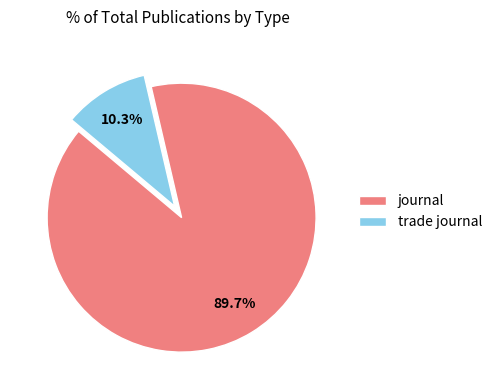

How much of the chart is everything except journal?

10.3%